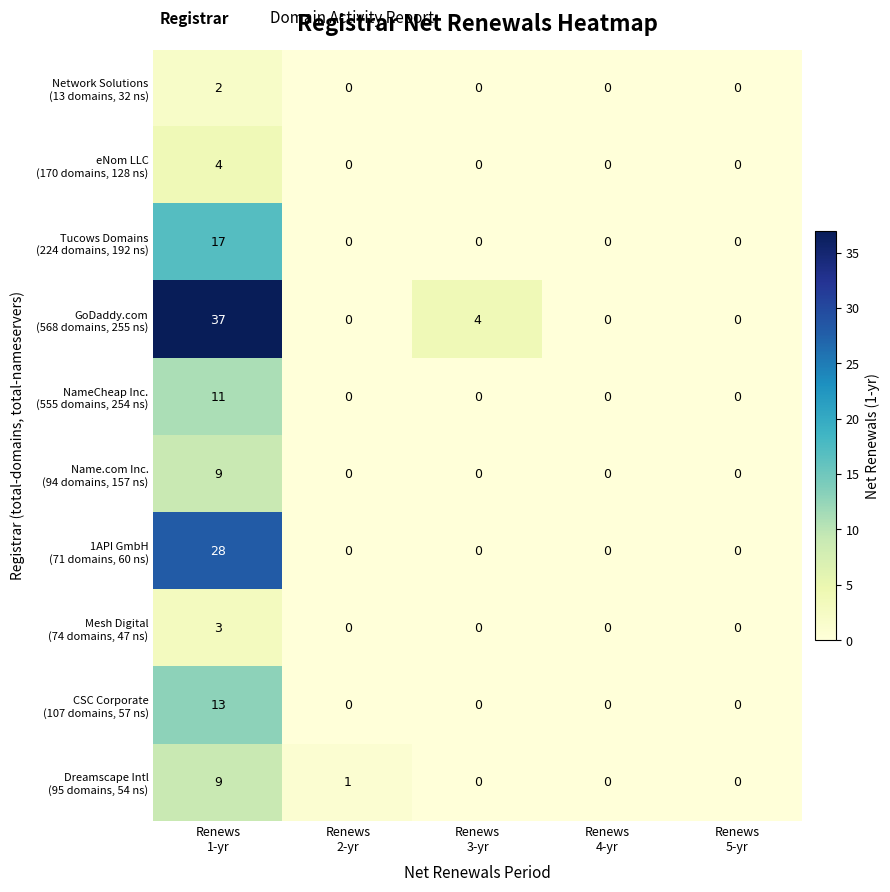

Count the number of data series in this chart.

10